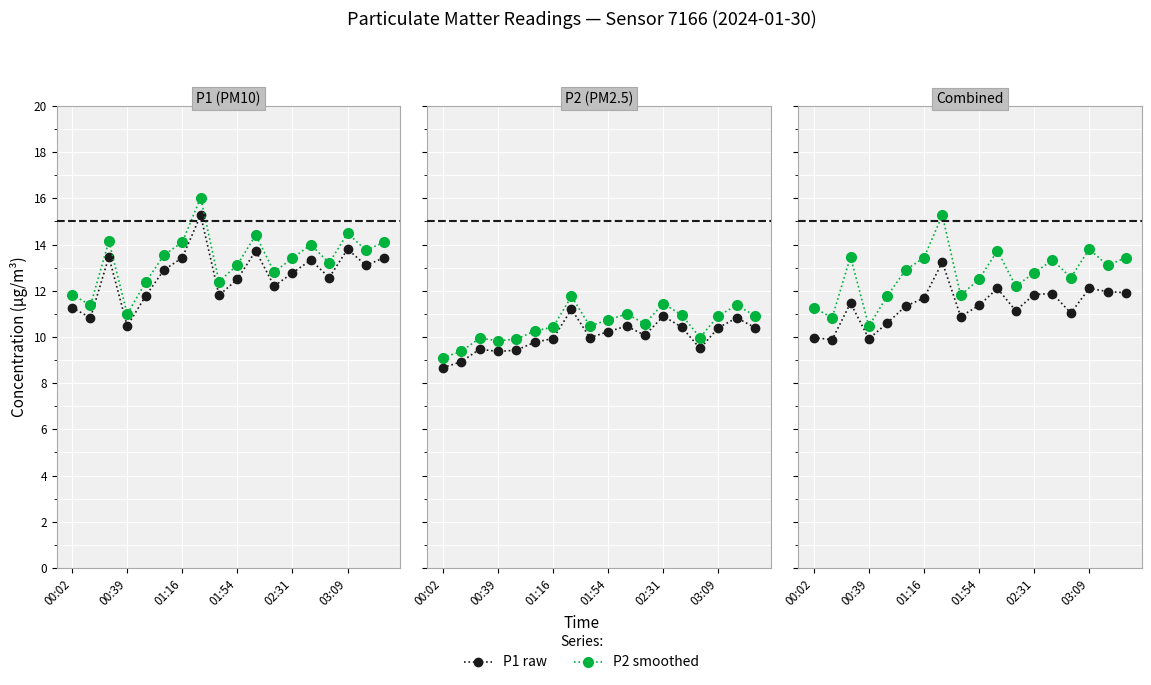

Which series has the largest total across all categories?

P2 smoothed